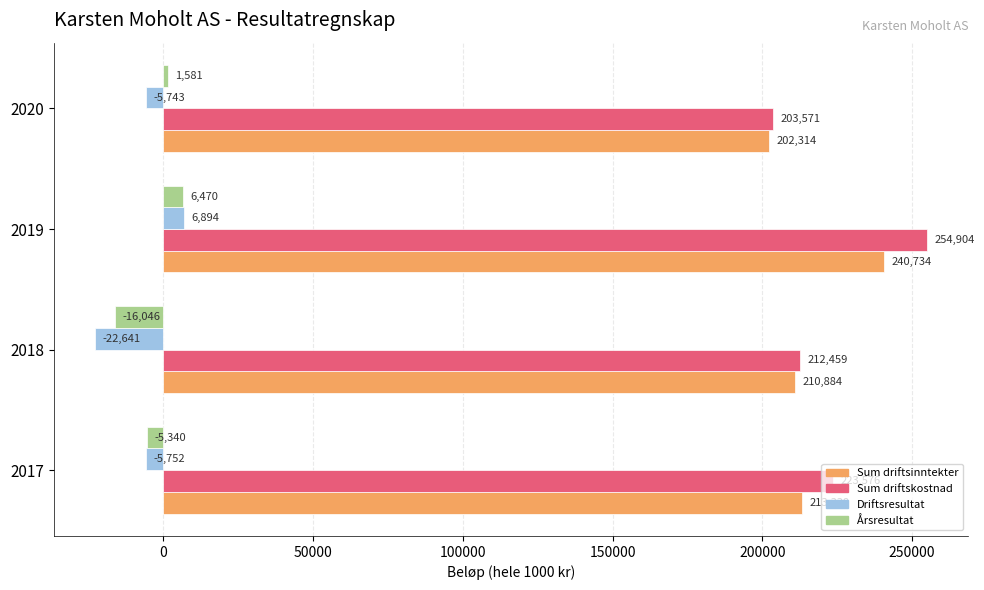

What is the difference between the second highest and minimum values in the Sum driftskostnad series?

20005